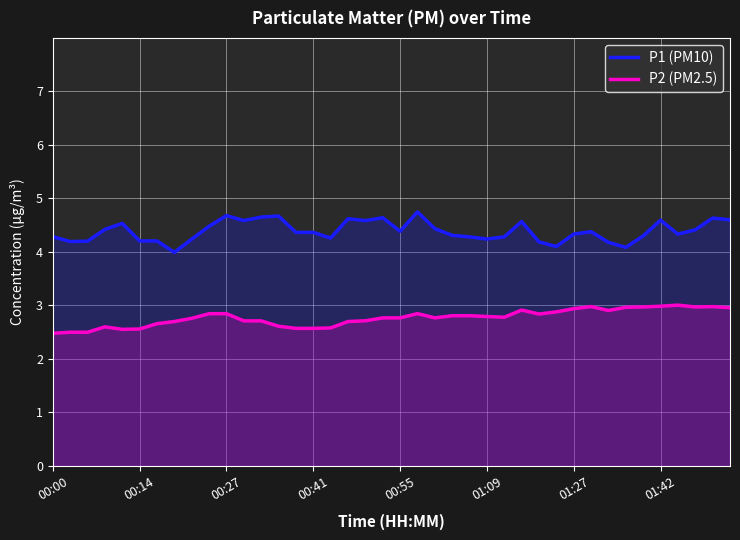

What is the total value across all series at 26?

7.1